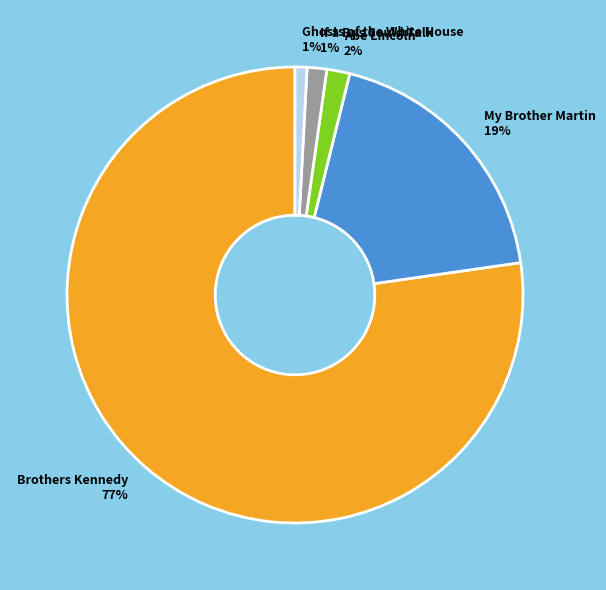

Which category has the biggest portion of the pie?

Brothers Kennedy